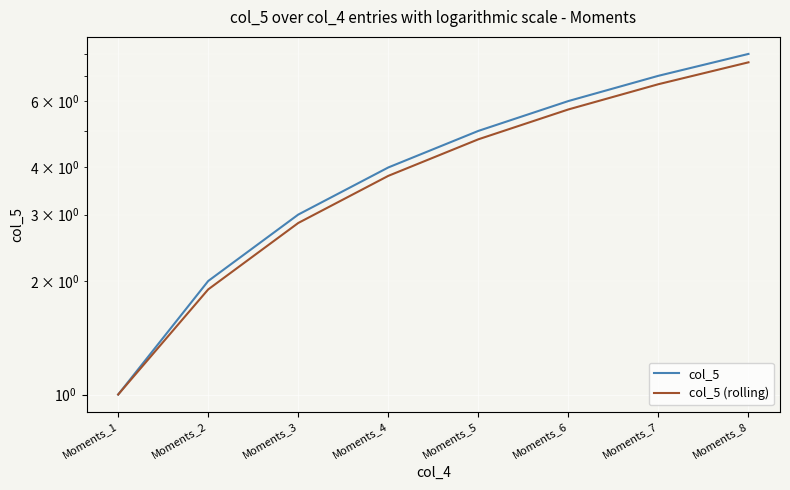

The col_5 series shows 8.0 at Moments_8. True or false?

True